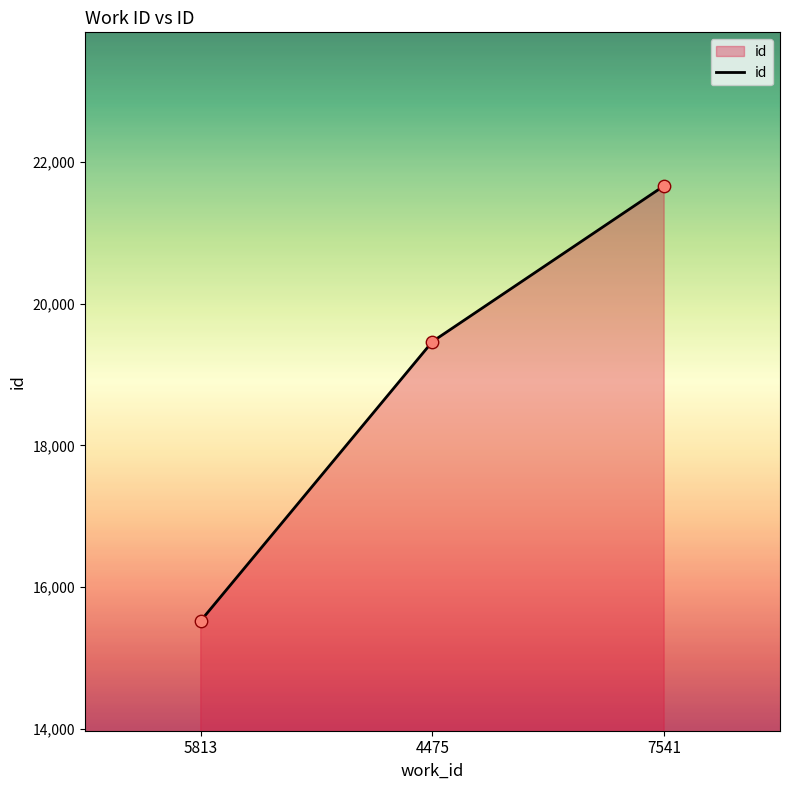

What is the change in value from 5813 to 4475?

+3943